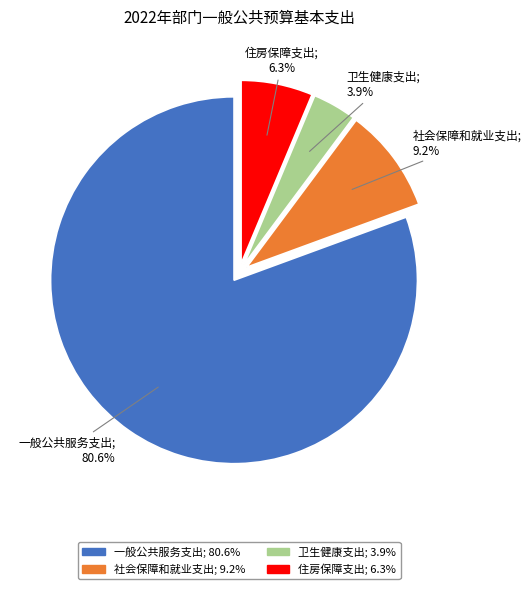

Does 一般公共服务支出 represent more than half of the total?

Yes